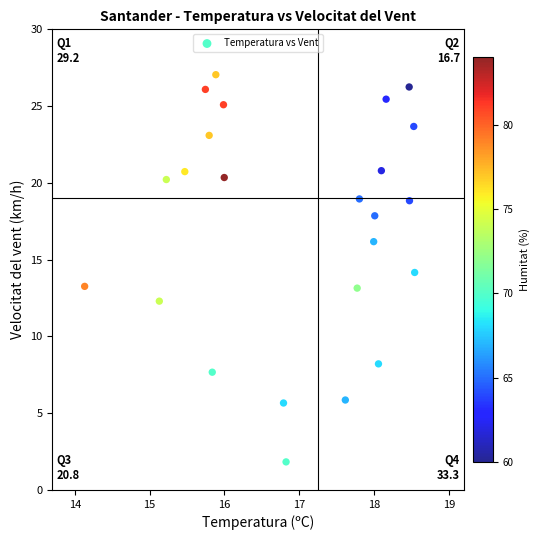

What is the range of X values (max minus min)?

4.4